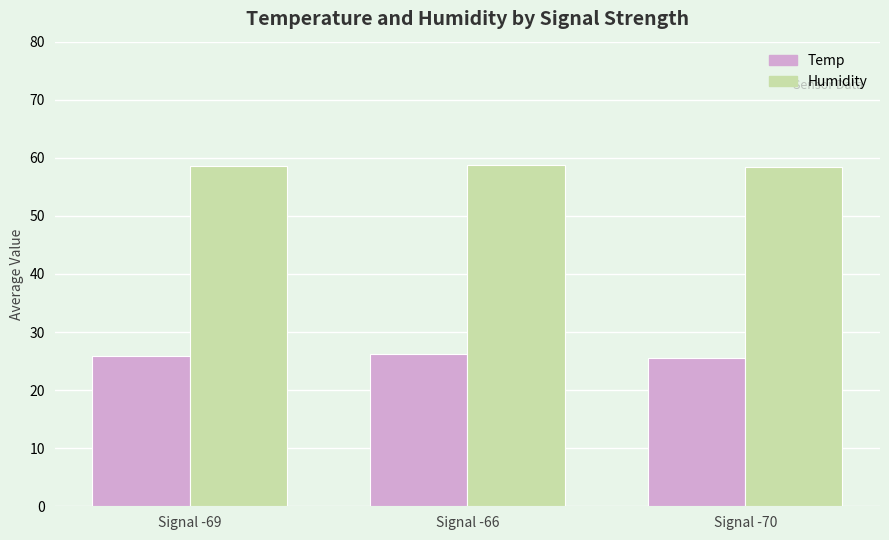

Rank the series by their average value, from lowest to highest.

Temp, Humidity